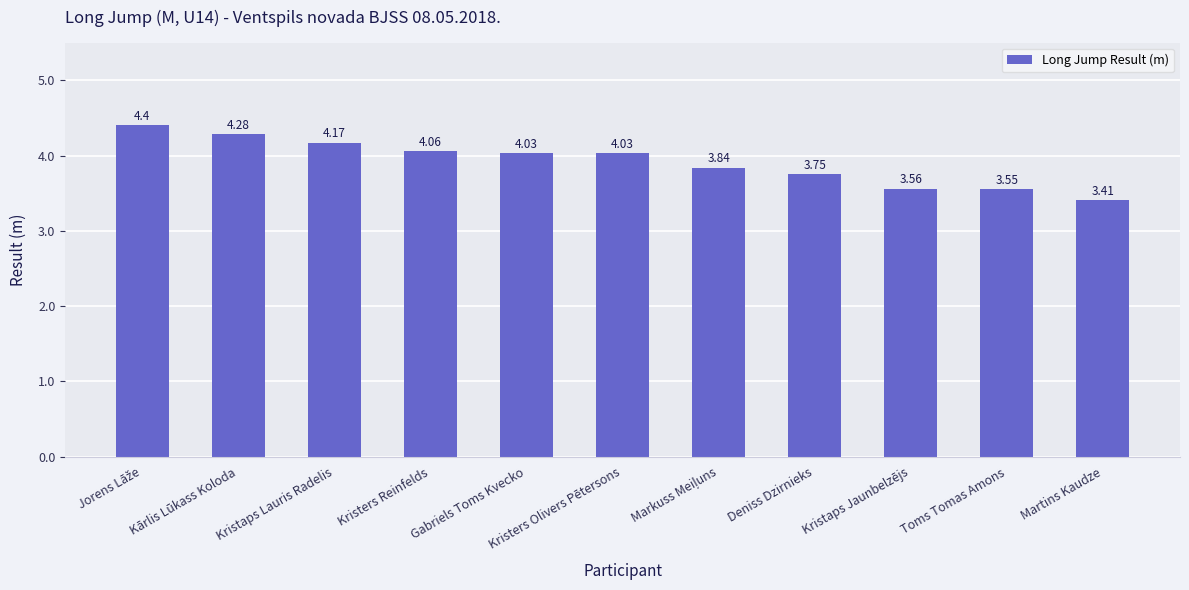

What is the change in value from Kristers Olivers Pētersons to Deniss Dzirnieks?

-0.3